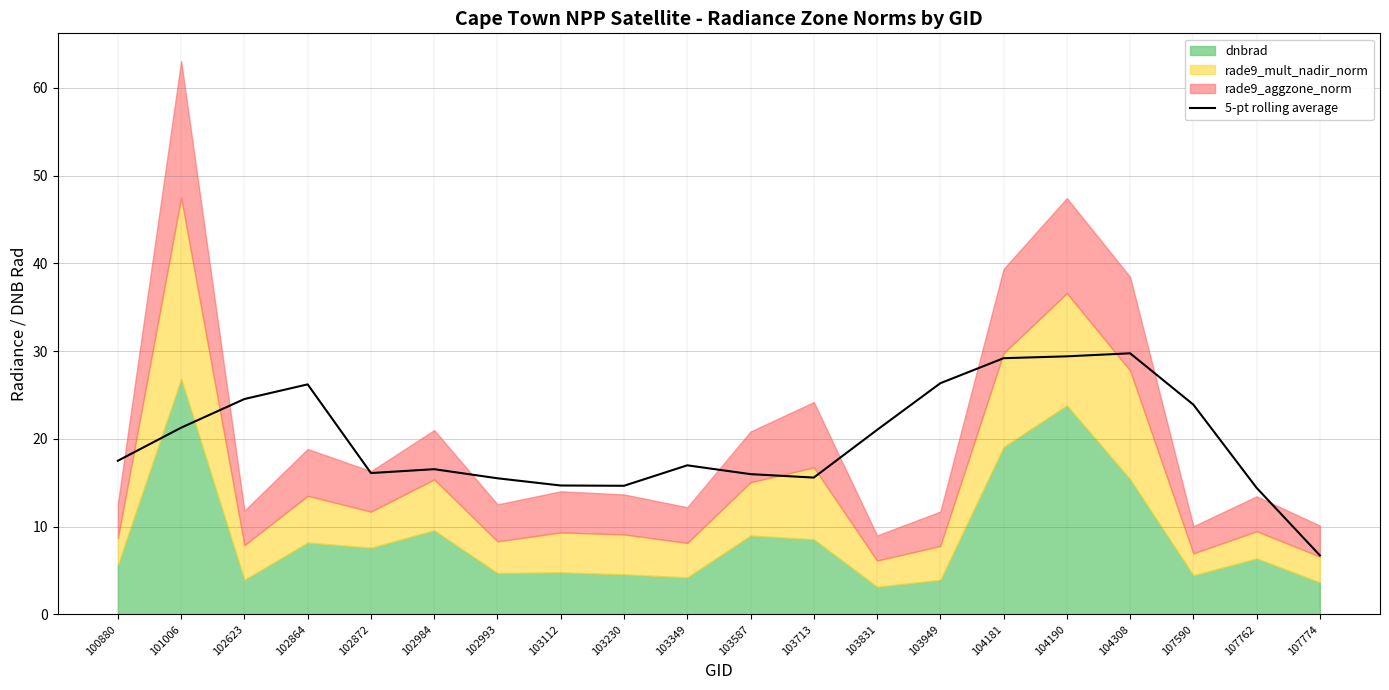

List the labels in order of value, largest first.

104308, 104190, 104181, 103949, 102864, 102623, 107590, 101006, 103831, 100880, 103349, 102984, 102872, 103587, 103713, 102993, 103112, 103230, 107762, 107774